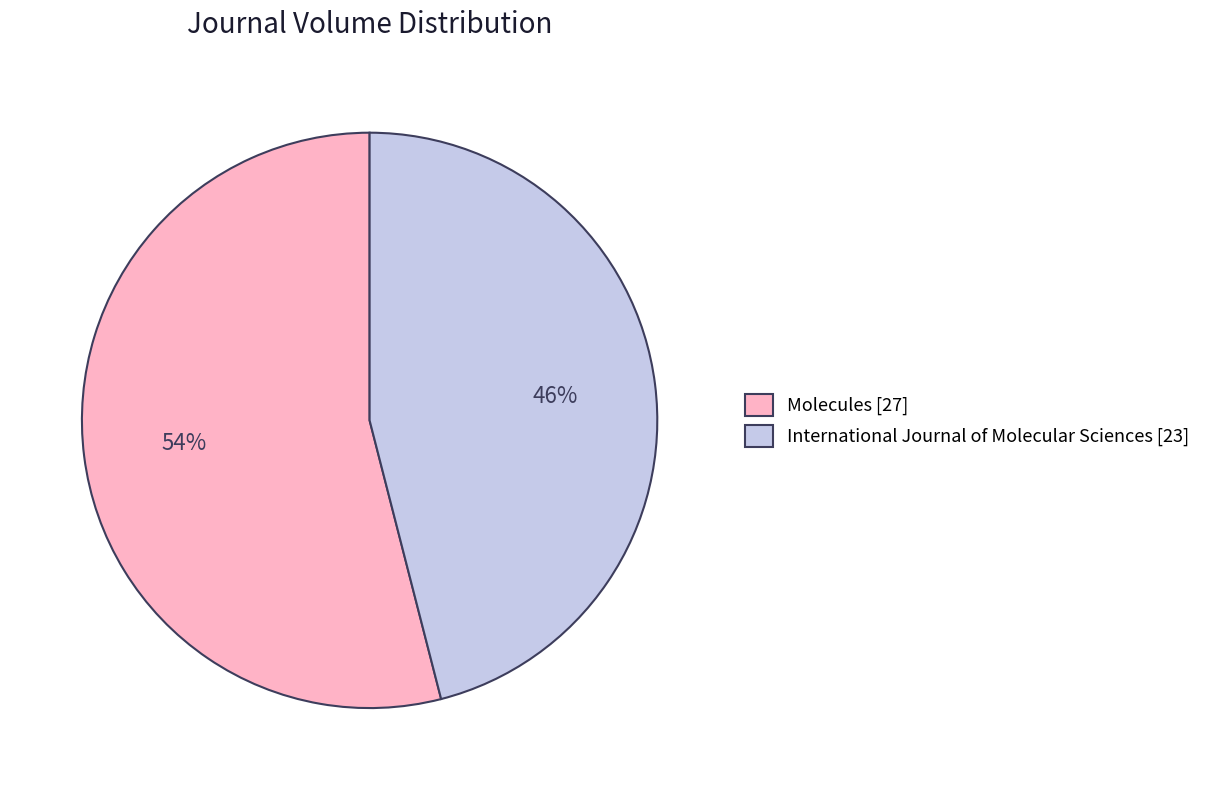

Does International Journal of Molecular Sciences [23] represent more than half of the total?

No